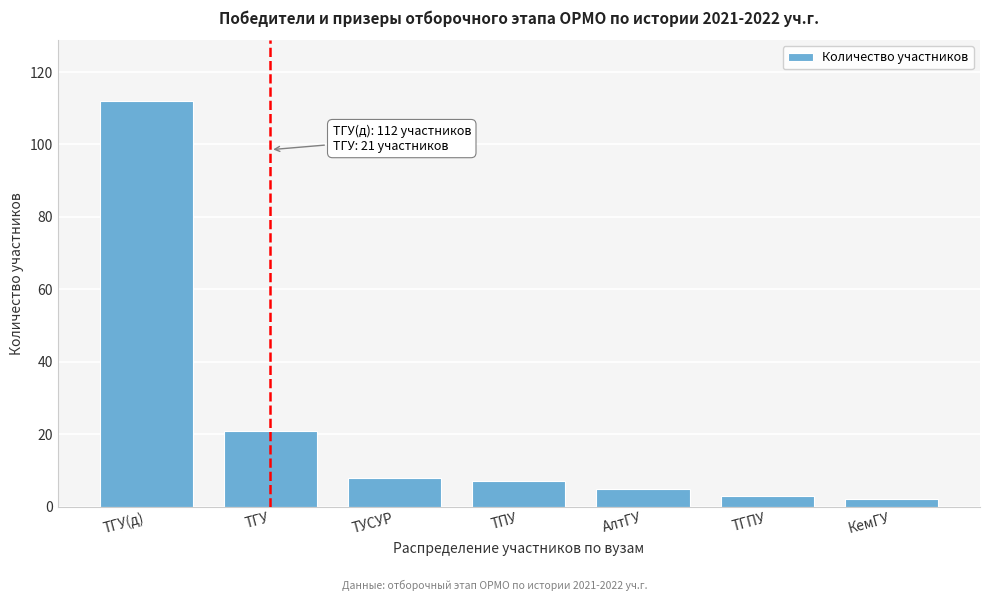

Reading left to right, list all the values displayed in this chart.

ТГУ(д)=112	ТГУ=21	ТУСУР=8	ТПУ=7	АлтГУ=5	ТГПУ=3	КемГУ=2